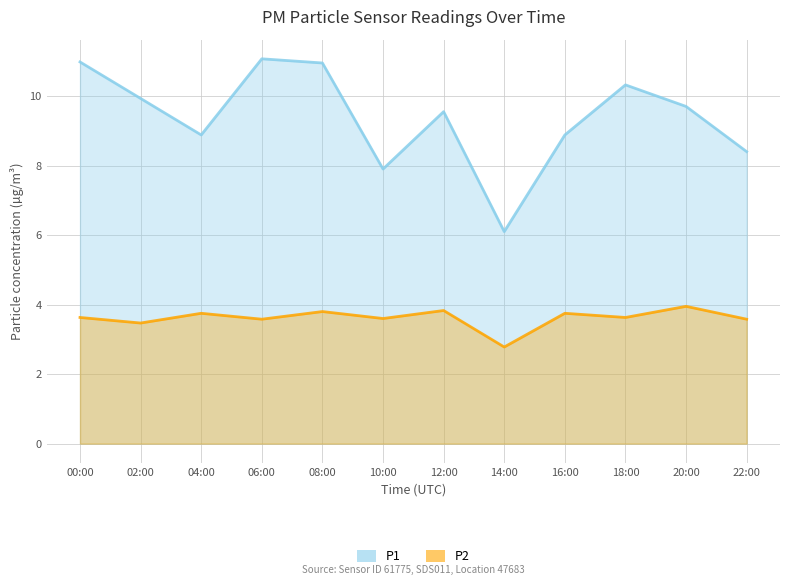

What is the spread (max minus min) of values at 06:00?

7.5